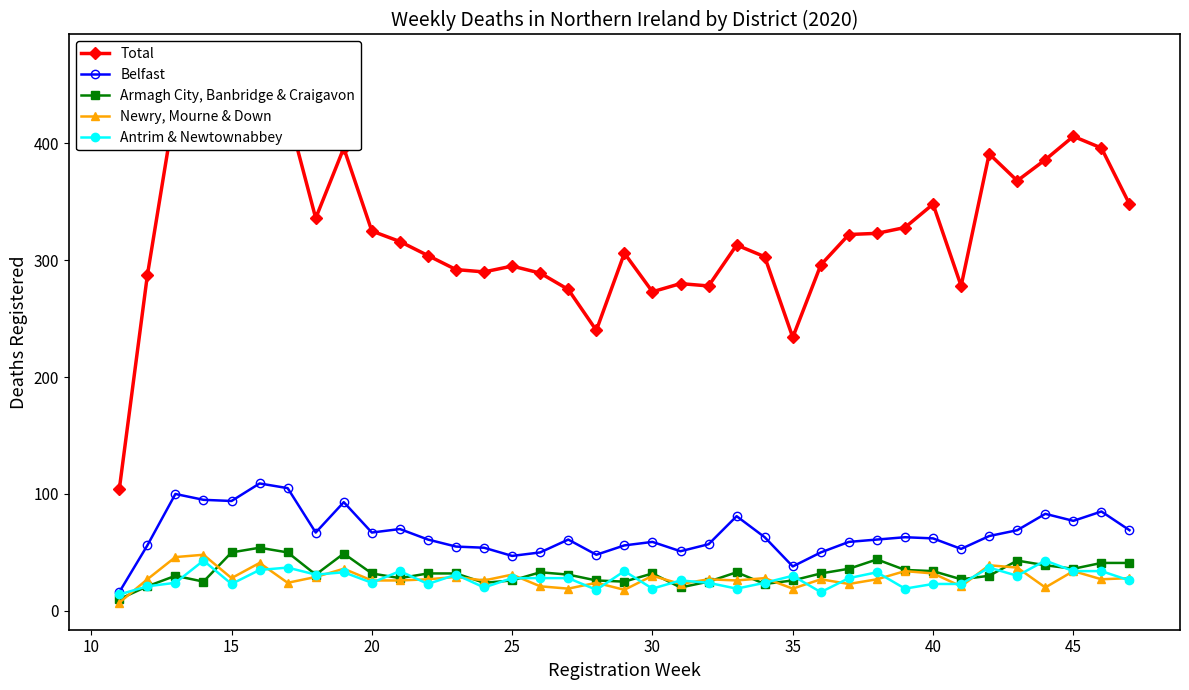

After their last crossing, which series has the higher values: Armagh City, Banbridge & Craigavon or Antrim & Newtownabbey?

Armagh City, Banbridge & Craigavon